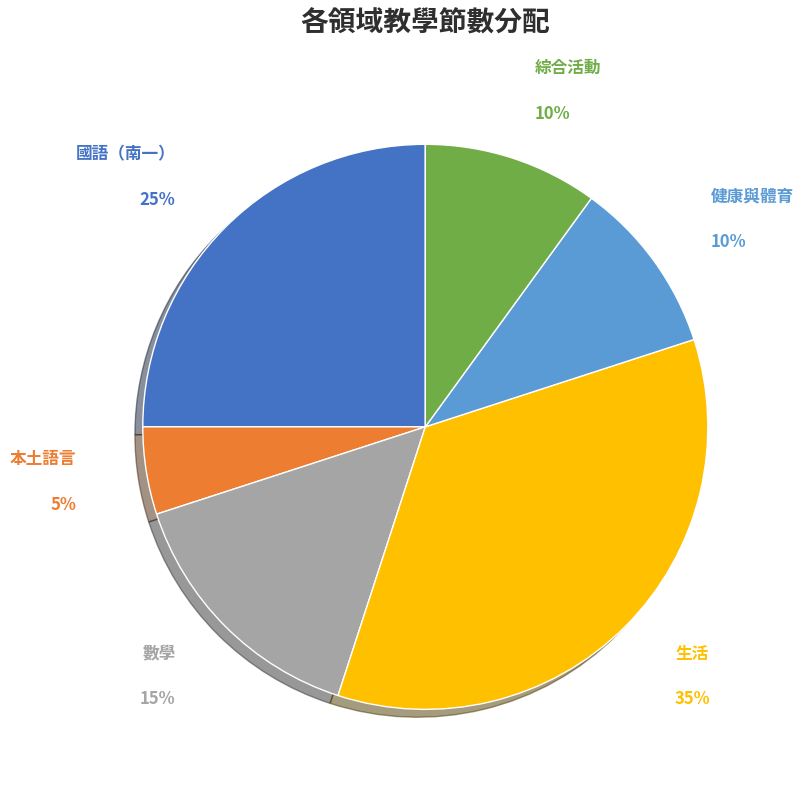

Approximately how many times larger is the value at 國語（南一） compared to 綜合活動?

2.5